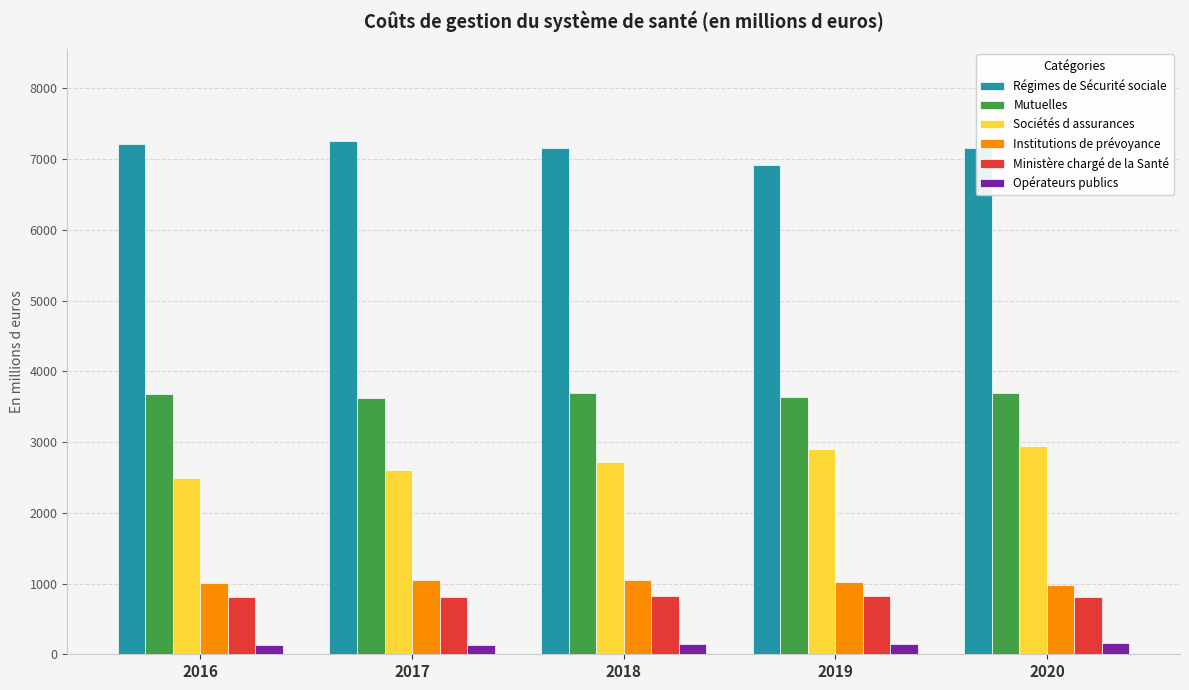

What is the approximate value of Institutions de prévoyance at 2016?

1004